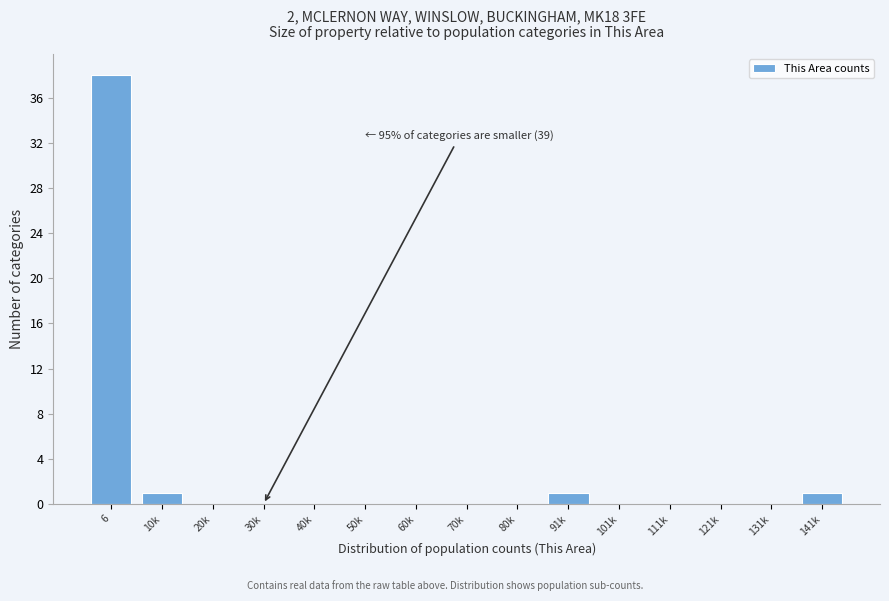

Reading right to left, transcribe all the data shown in this chart.

141k=1	131k=0	121k=0	111k=0	101k=0	91k=1	80k=0	70k=0	60k=0	50k=0	40k=0	30k=0	20k=0	10k=1	6=38